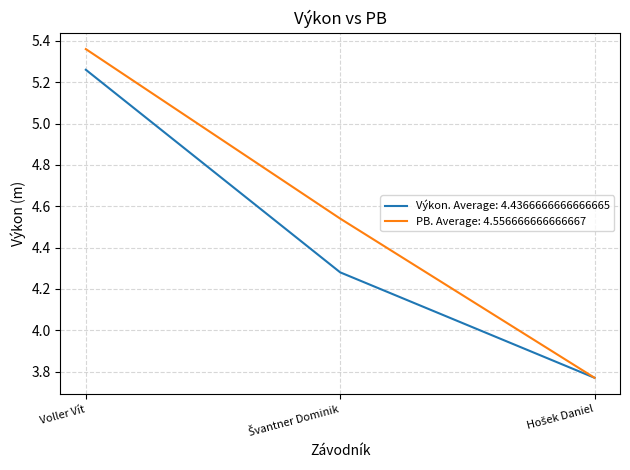

Which category has the highest value in the Výkon. Average: 4.4366666666666665 series?

Voller Vít